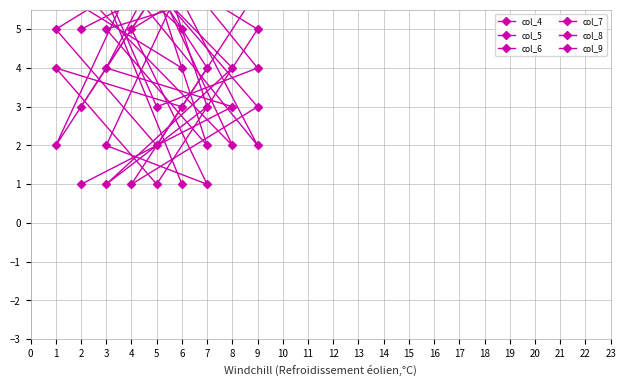

How many data points does each series have?

9